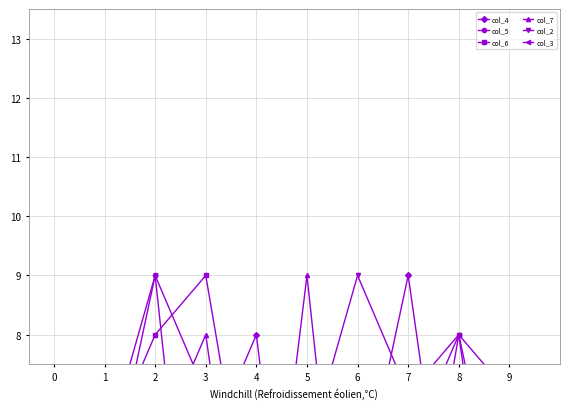

How many interior local peaks does the col_7 series have?

3